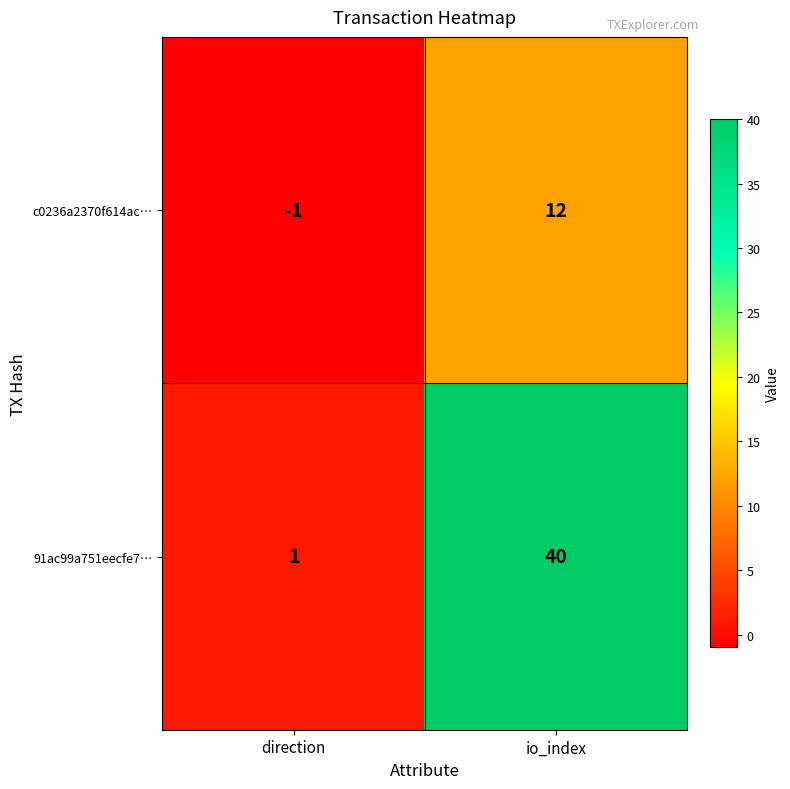

List the series in order of their overall mean, highest first.

91ac99a751eecfe7…, c0236a2370f614ac…